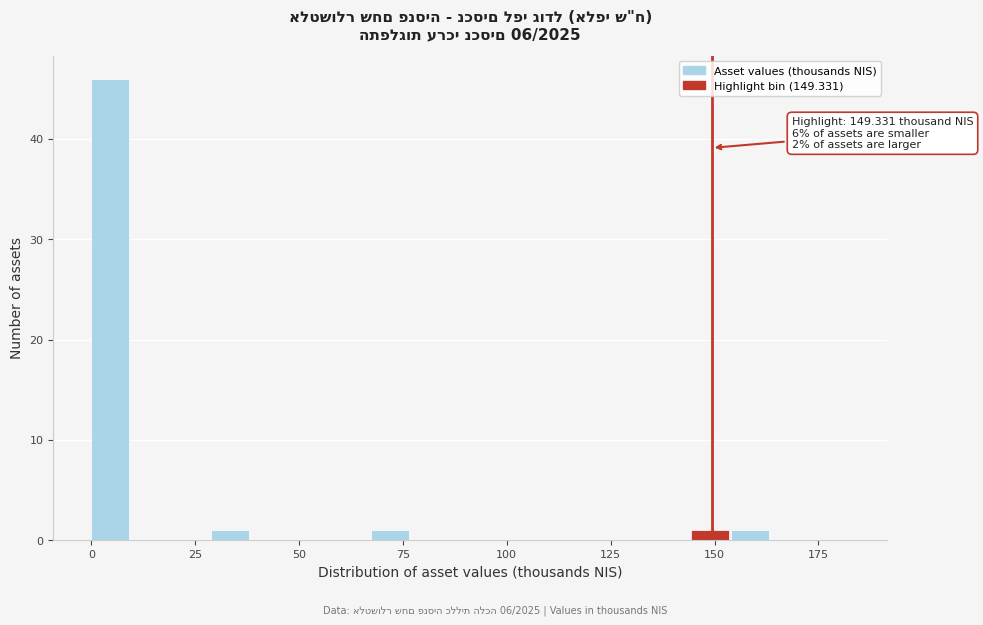

Around what value on the x-axis is the tallest bar? Give the approximate position of its centre, as read against the axis.

5